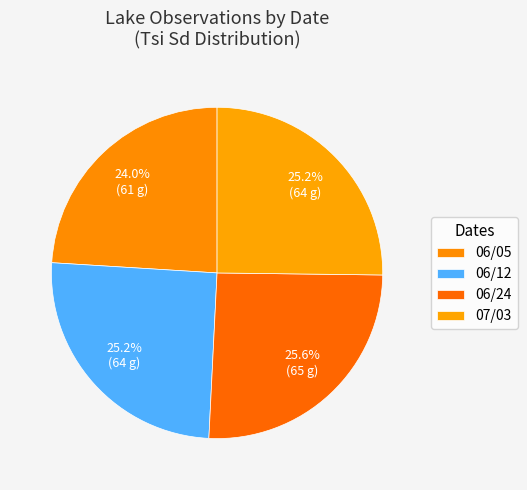

Does any single category account for the majority?

No